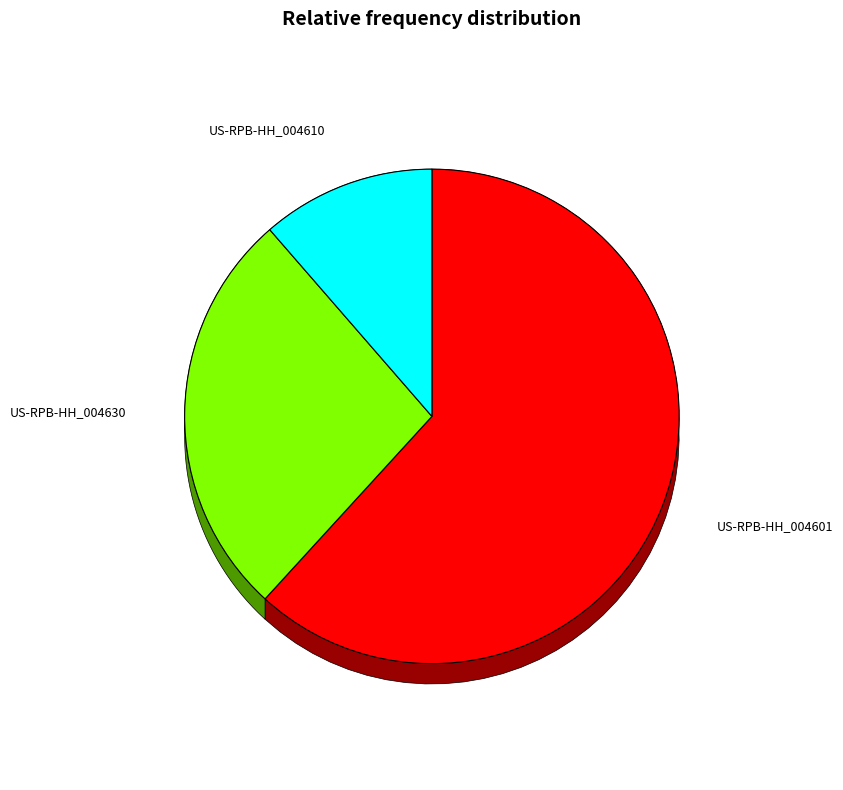

To the nearest percent, what is the difference between the US-RPB-HH_004610 and US-RPB-HH_004601 slice percentages?

50%